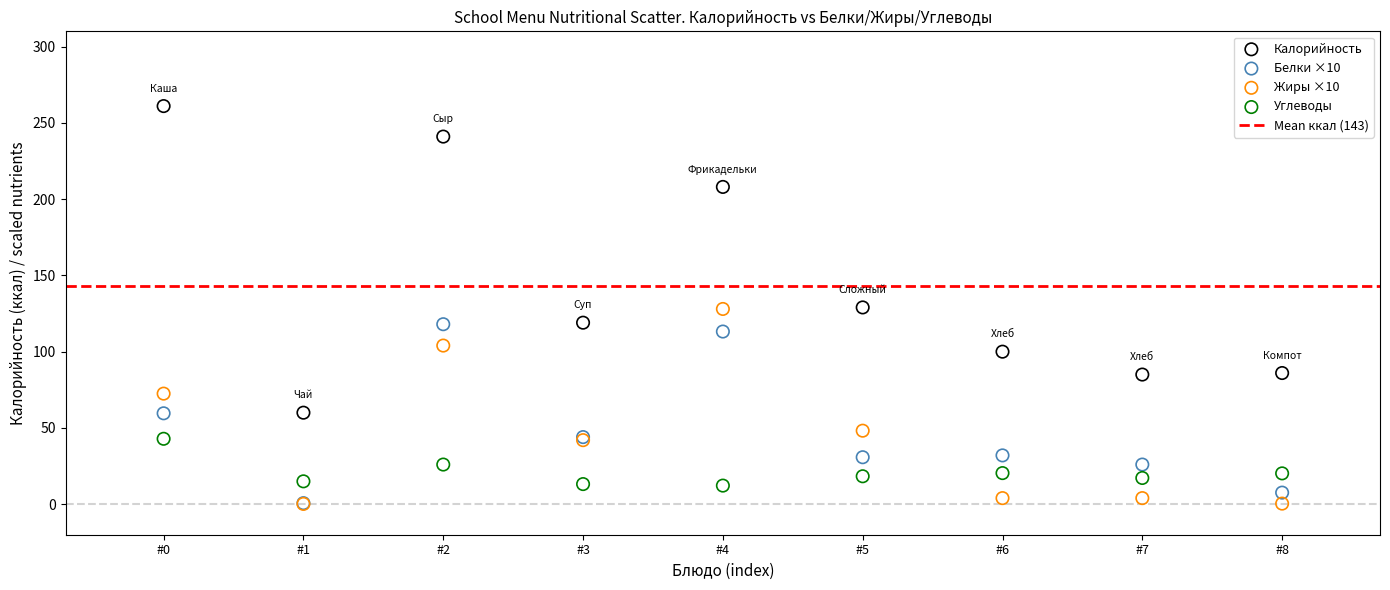

Which series has the largest Y range (max minus min)?

Калорийность